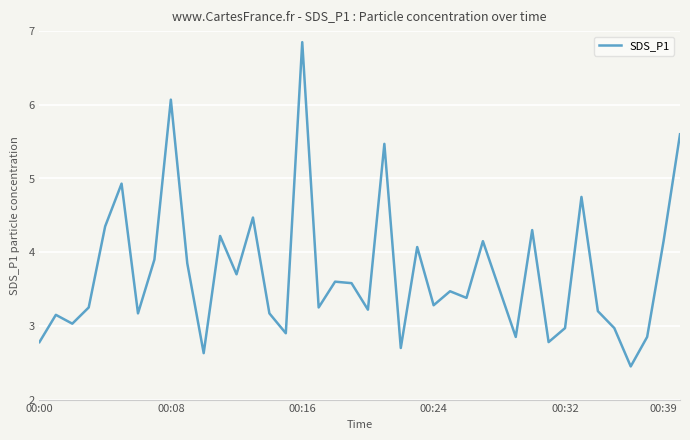

What is the difference between the maximum and minimum values?

4.4